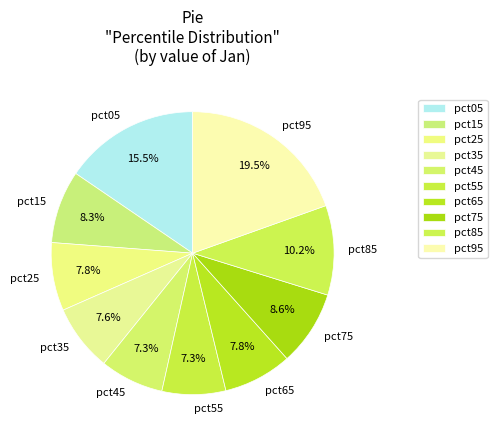

What percentage is the pct25 slice, to the nearest percent?

8%